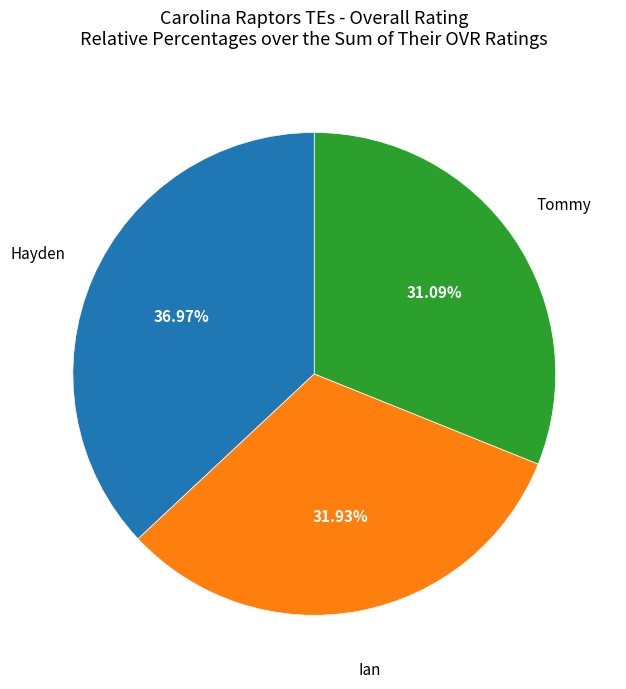

Is there a majority slice in this chart?

No